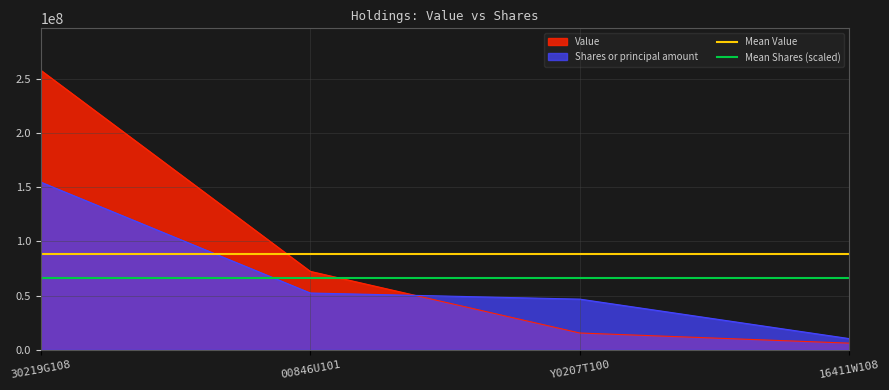

List the labels in order of Value value, largest first.

30219G108, 00846U101, Y0207T100, 16411W108